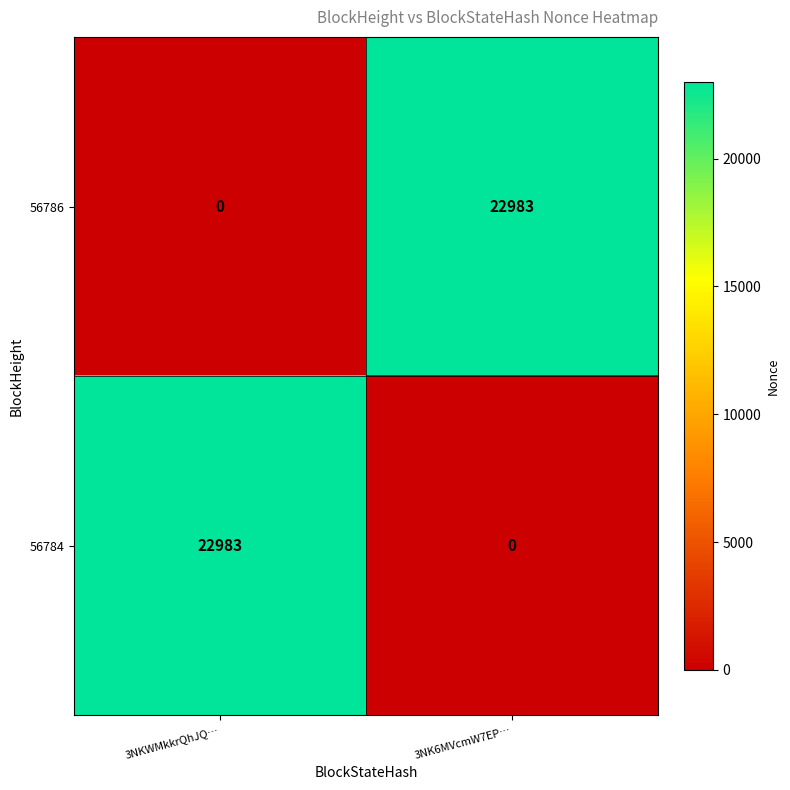

What is the difference between the highest and lowest values at 3NK6MVcmW7EP…?

22983